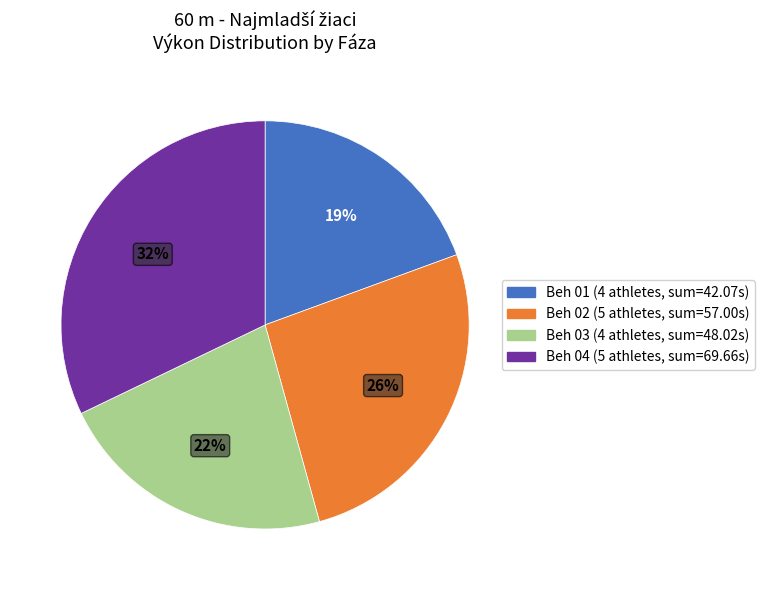

Is there a majority slice in this chart?

No